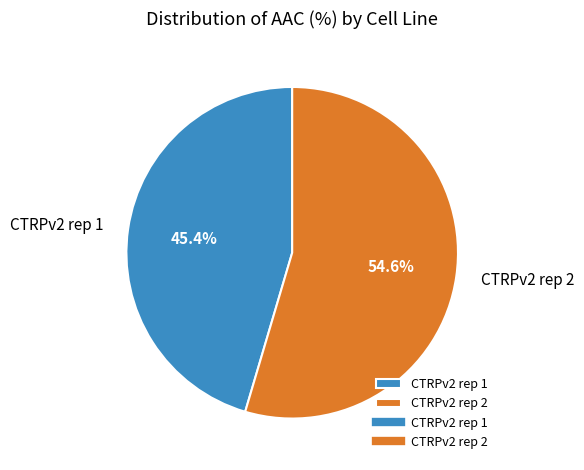

The CTRPv2 rep 2 slice represents 62% of the pie. True or false?

False